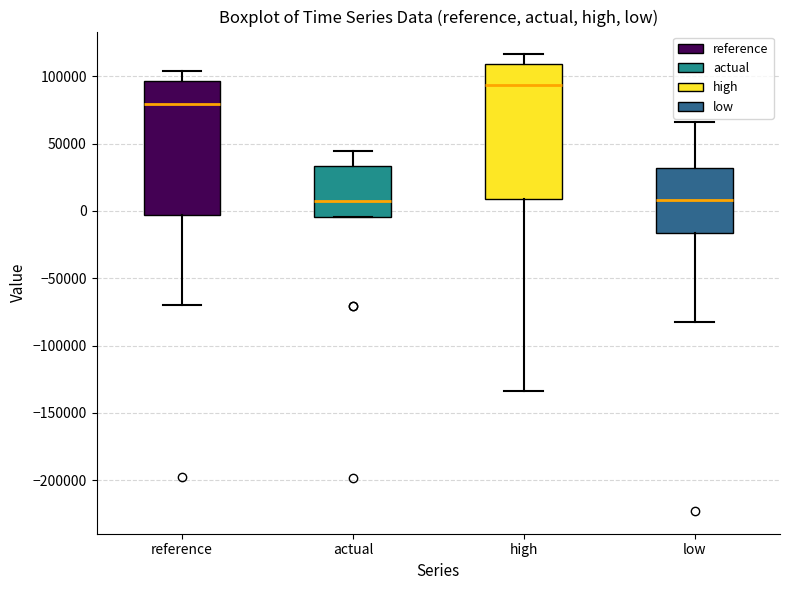

Which box's median line is the highest?

high